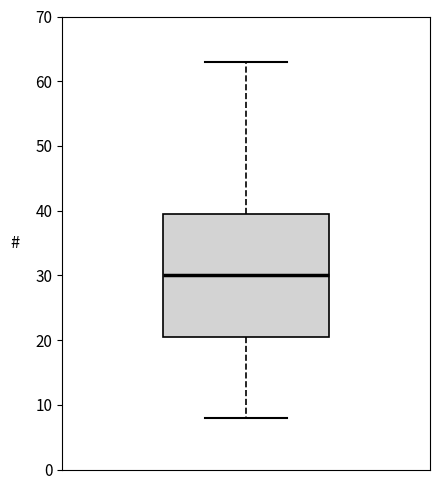

Where does the lower whisker of the box end on the y-axis? The values are not printed on the chart, so give them approximately, as read against the axis.

8